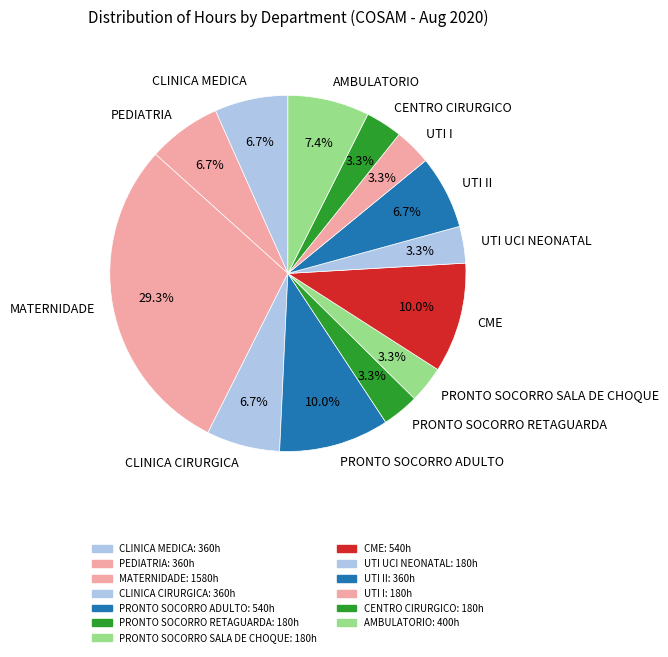

Is there a majority slice in this chart?

No